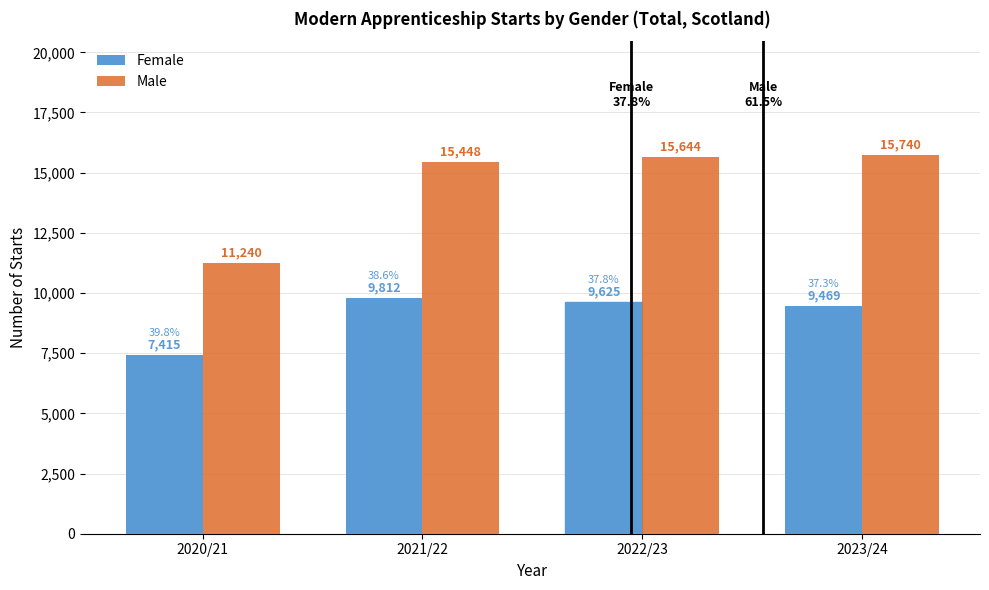

Reading left to right, extract all data points from this chart.

Female: 7415	9812	9625	9469
Male: 11240	15448	15644	15740